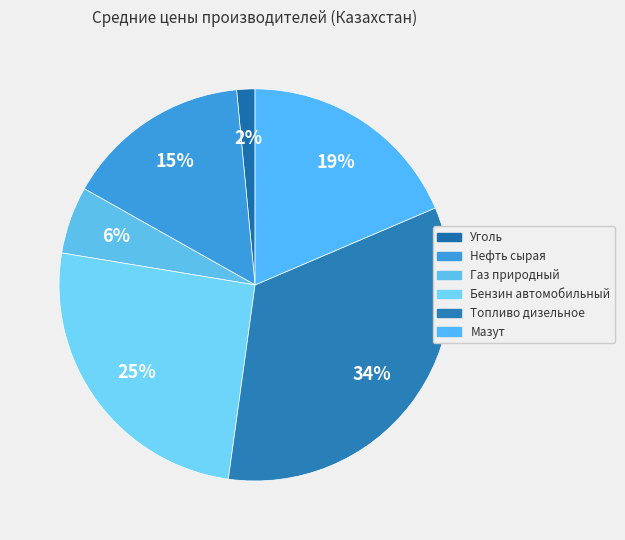

How many segments does this pie chart have?

6